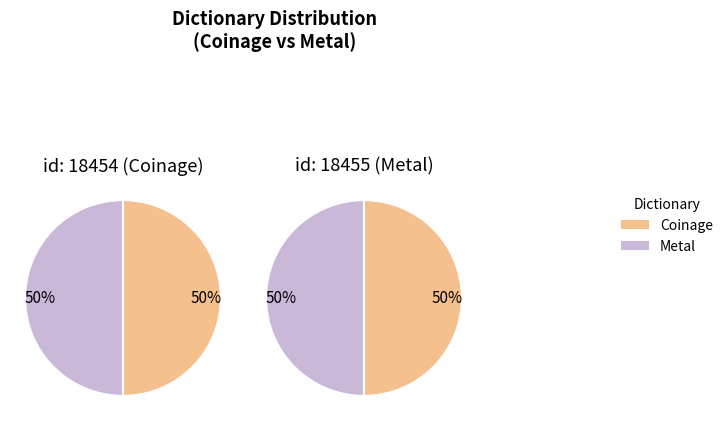

To the nearest percent, what percentage of the pie is Metal?

50%